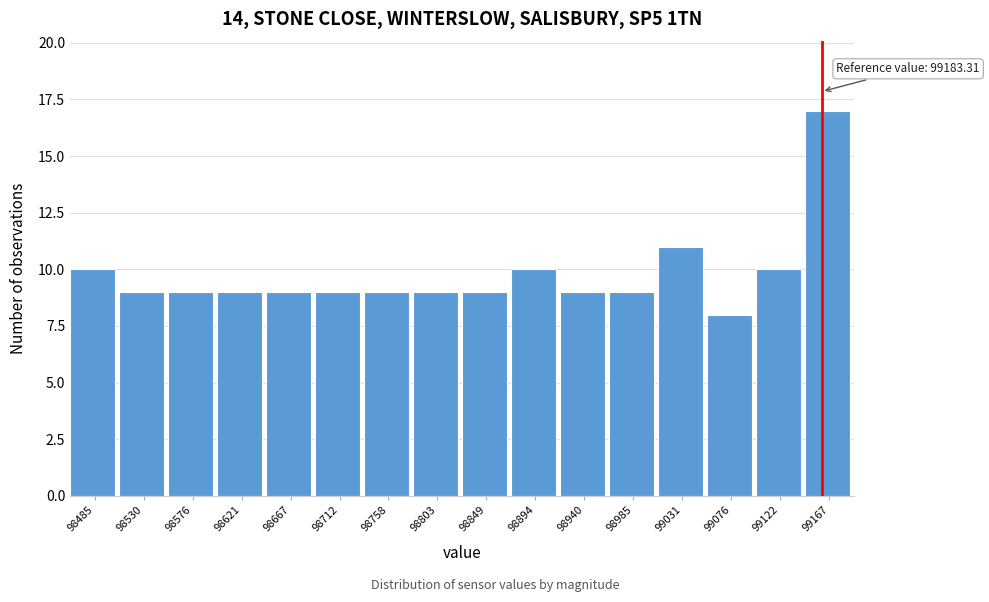

Reading left to right, list all the values displayed in this chart.

10	9	9	9	9	9	9	9	9	10	9	9	11	8	10	17